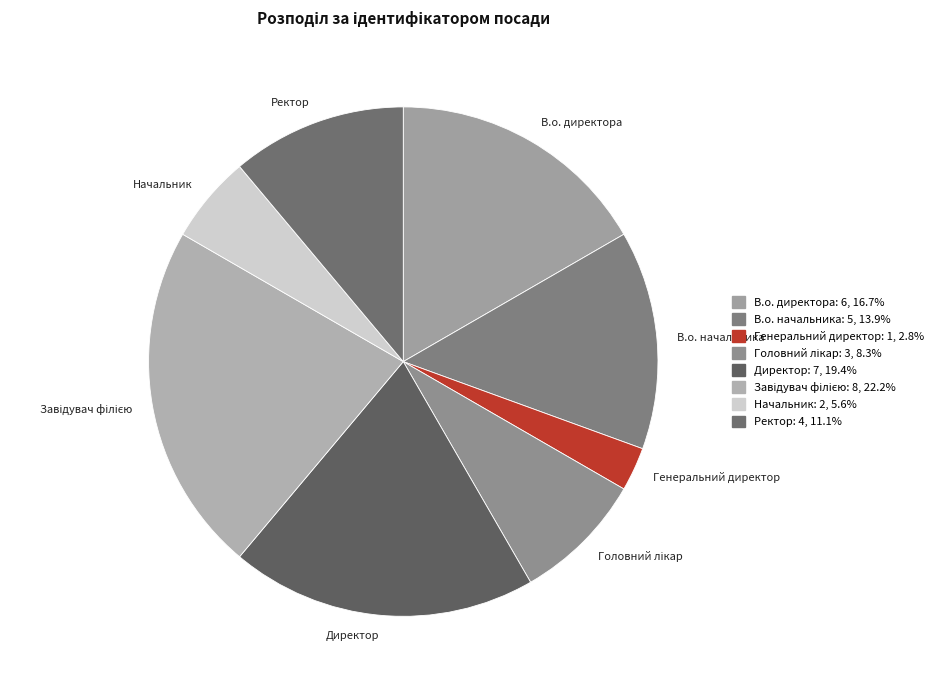

What is the smallest slice in the pie chart?

Генеральний директор